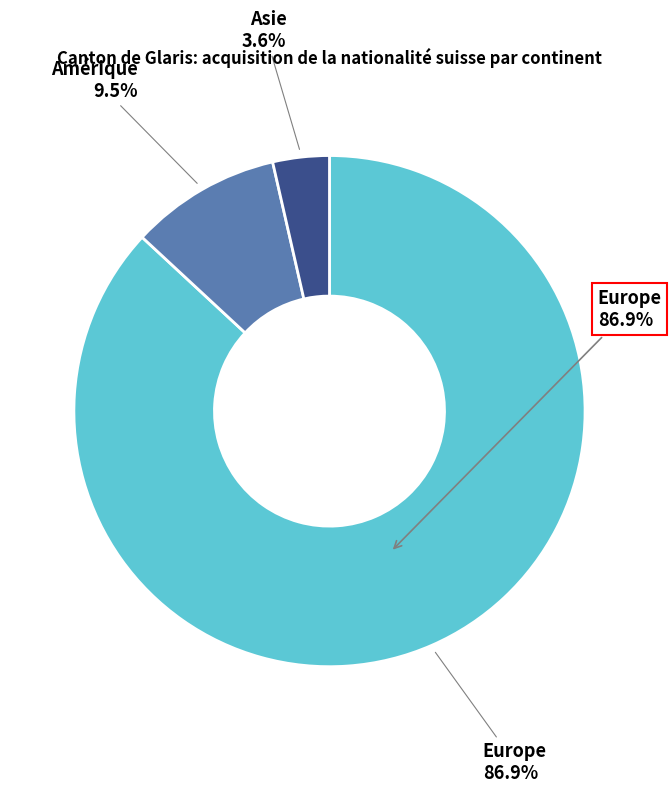

To the nearest percent, what is the combined percentage of Afrique and Europe?

87%